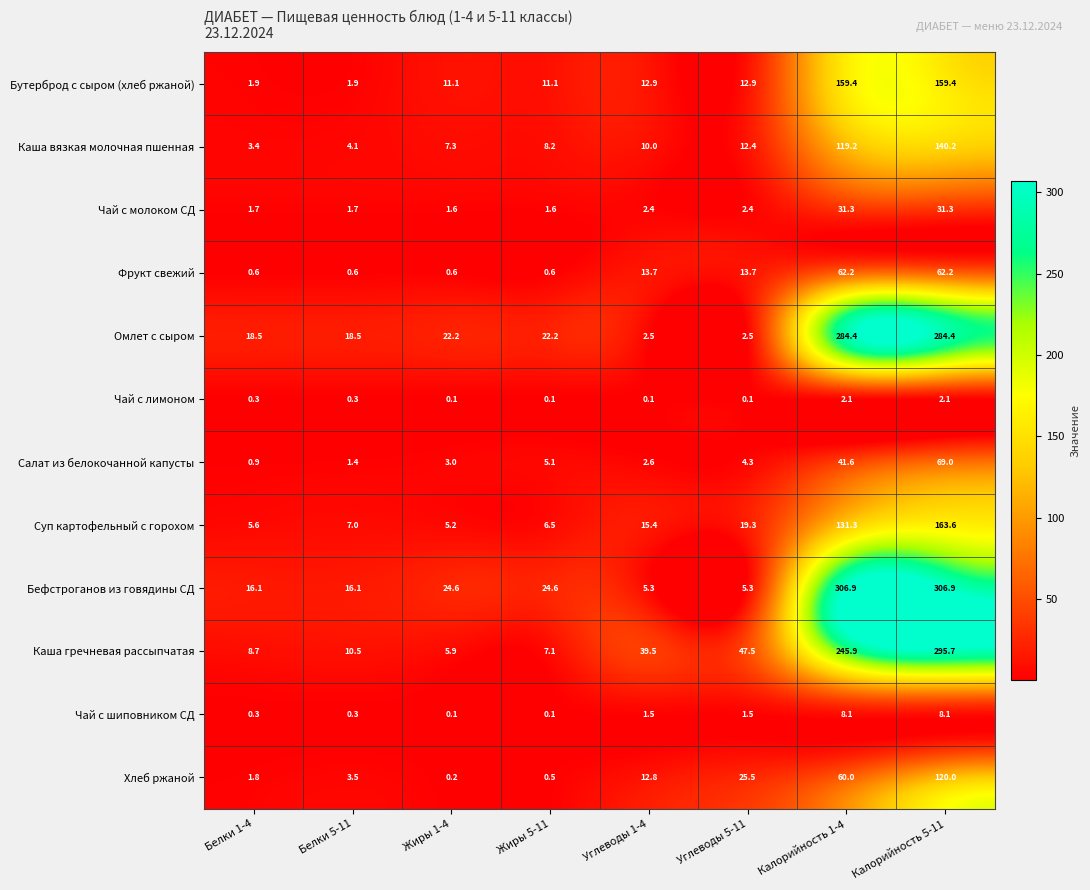

What is the difference between the maximum and second lowest values in the Фрукт свежий series?

61.6